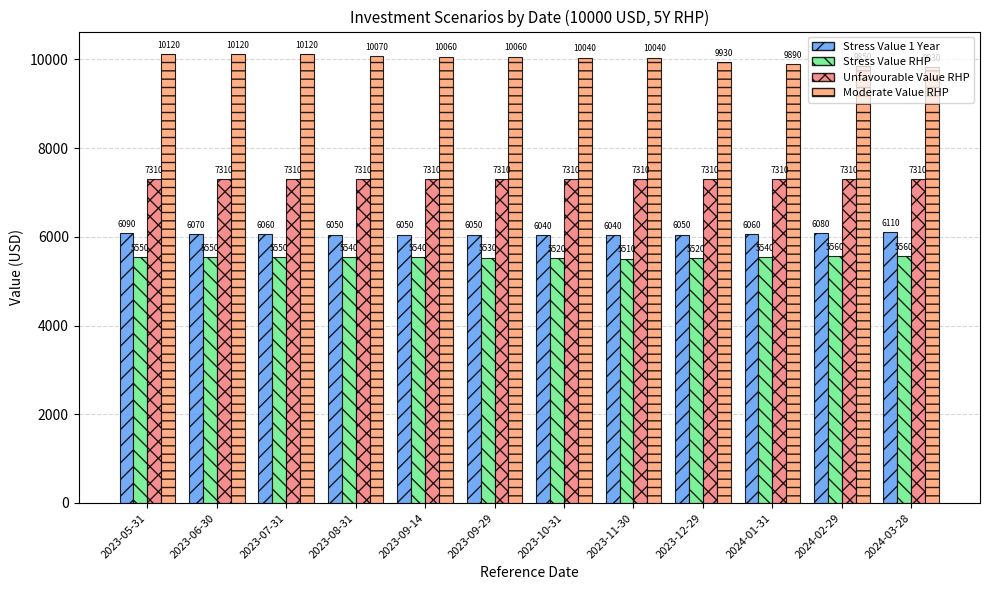

What is the label of the 11th bar from the right?

2023-06-30